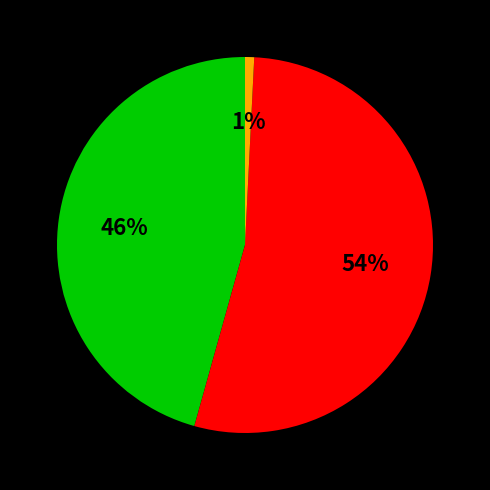

How many segments does this pie chart have?

3